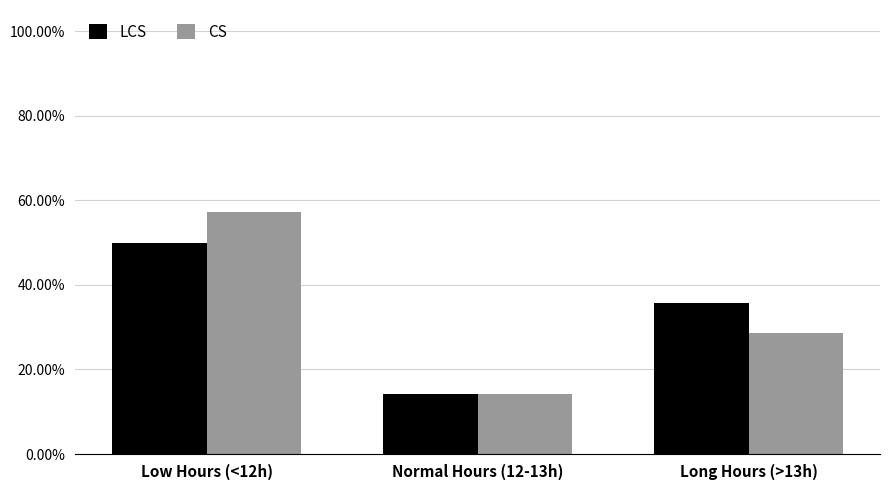

The LCS series shows 0.4 at Long Hours (>13h). True or false?

True